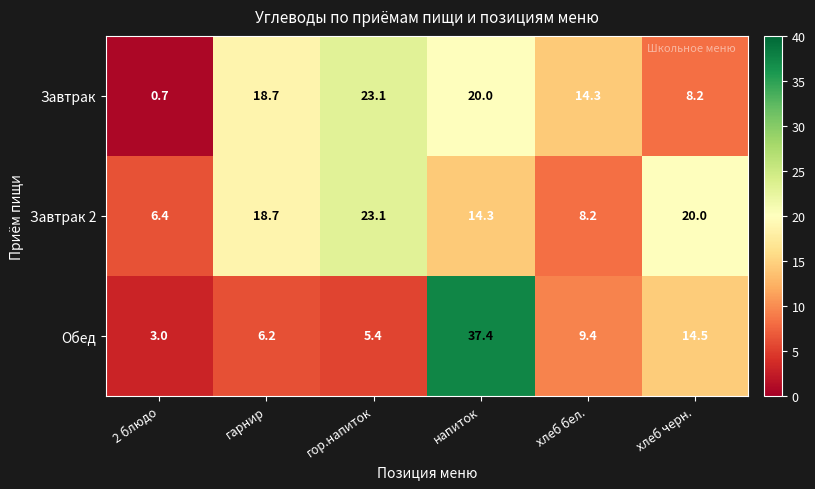

What is the total value across all series at гарнир?

43.6